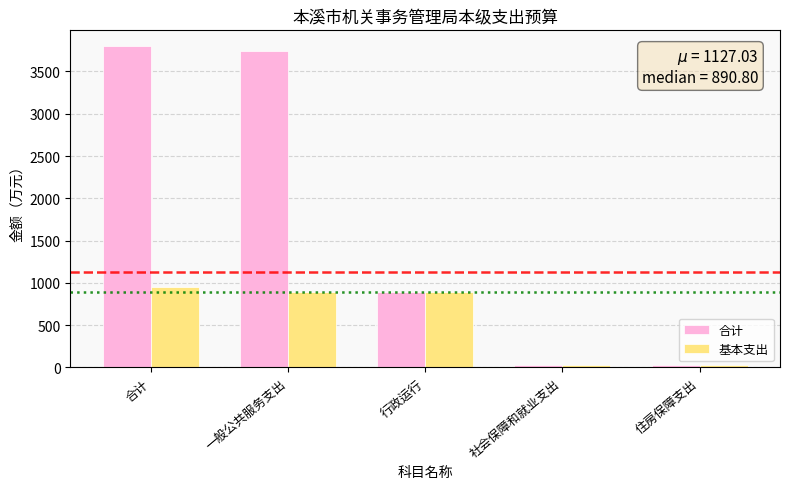

Between 合计 and 行政运行, which series saw the biggest shift?

合计